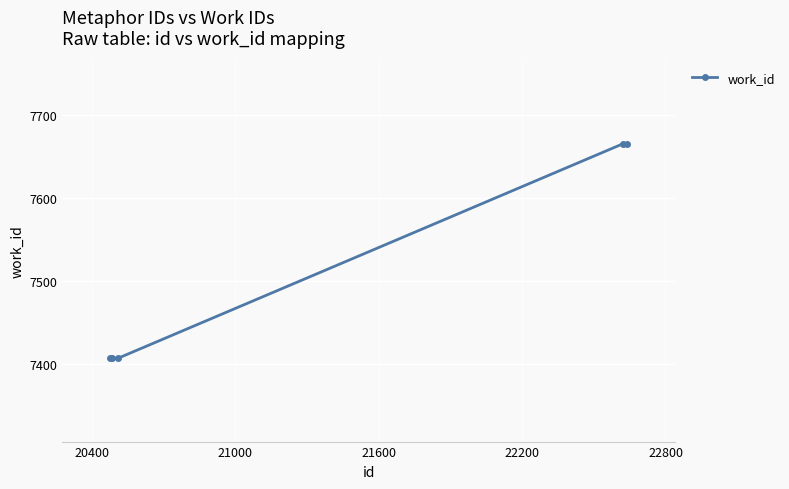

What is the minimum value shown in the chart?

7407